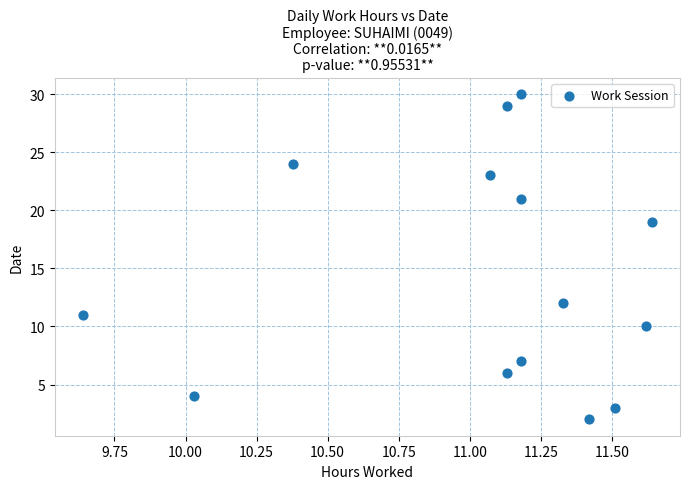

What is the range of Y values (max minus min)?

28